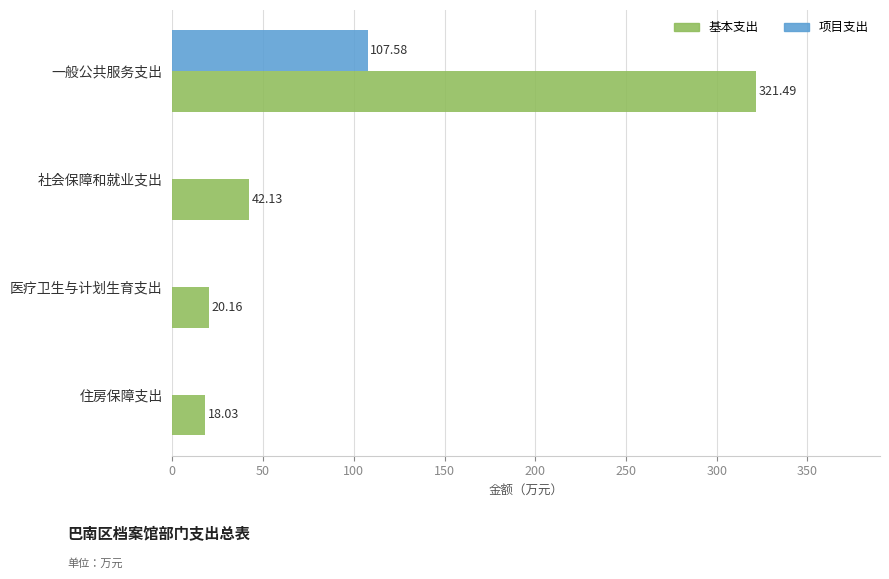

Which series has the largest total across all categories?

基本支出